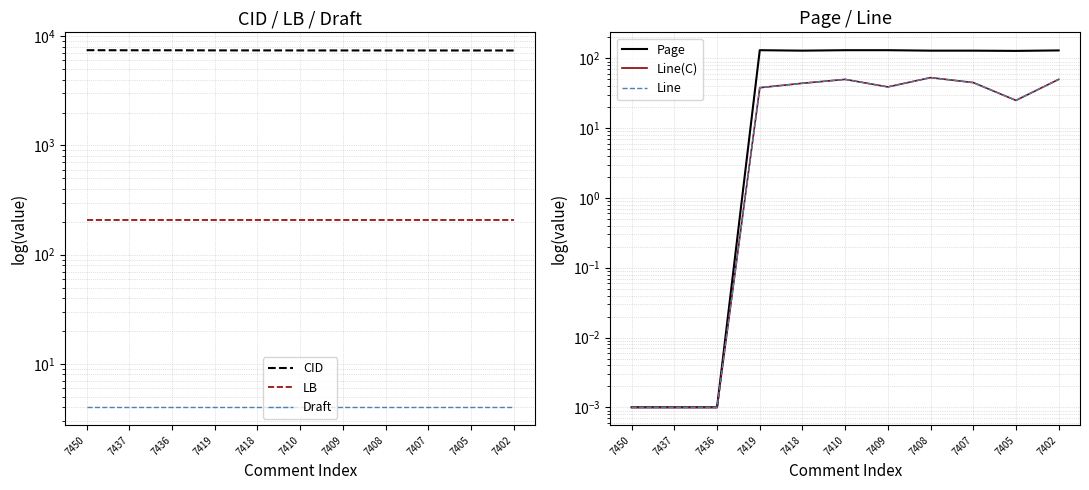

What is the value of the Line point at the 6th from the left?

50.0